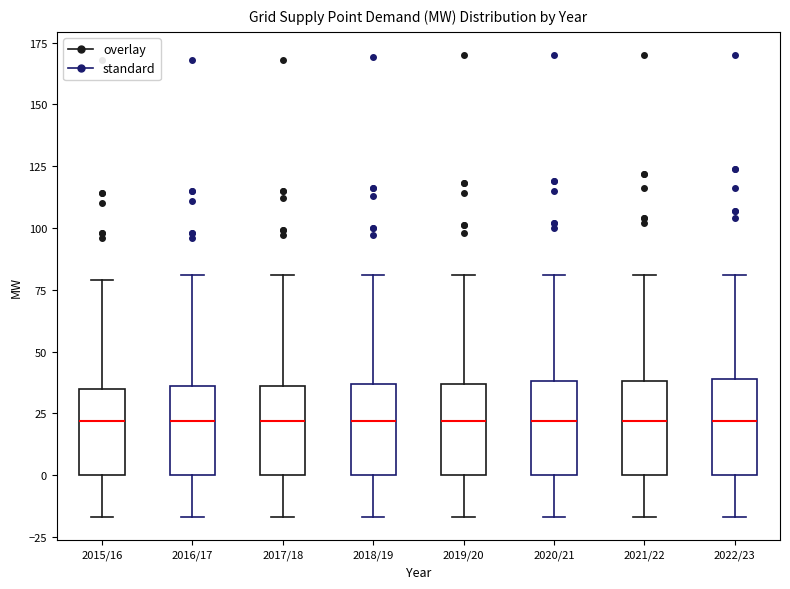

Reading left to right, transcribe this box plot: for each box, give where its median line is, the range the box spans, and where its two whiskers end, as read against the y-axis. The values are not printed on the chart, so give them approximately, as read against the axis.

2015/16: median 20, box 0 to 35, whiskers -15 to 80
2016/17: median 20, box 0 to 35, whiskers -15 to 80
2017/18: median 20, box 0 to 35, whiskers -15 to 80
2018/19: median 20, box 0 to 35, whiskers -15 to 80
2019/20: median 20, box 0 to 35, whiskers -15 to 80
2020/21: median 20, box 0 to 40, whiskers -15 to 80
2021/22: median 20, box 0 to 40, whiskers -15 to 80
2022/23: median 20, box 0 to 40, whiskers -15 to 80